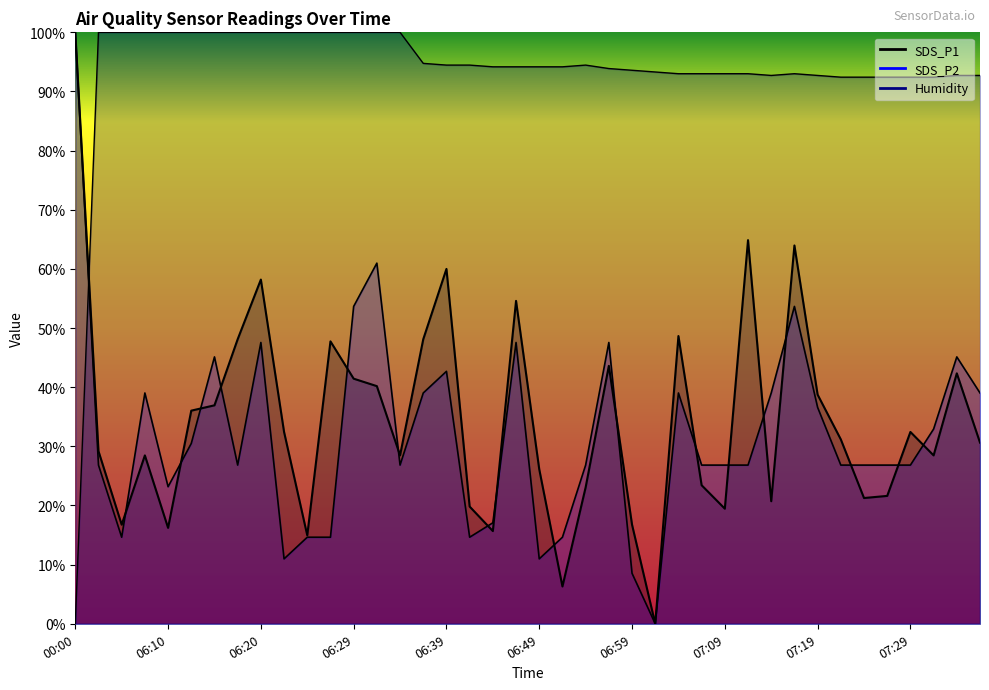

At which category does the chart reach its minimum across all series?

07:01